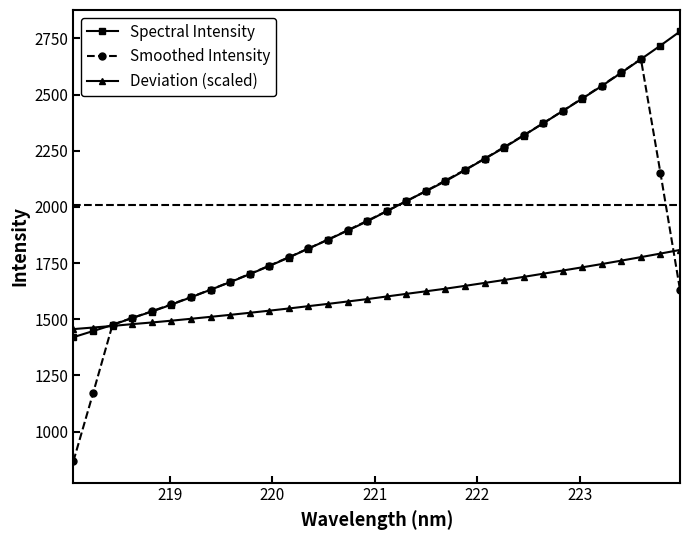

Count the number of categories in the chart.

32